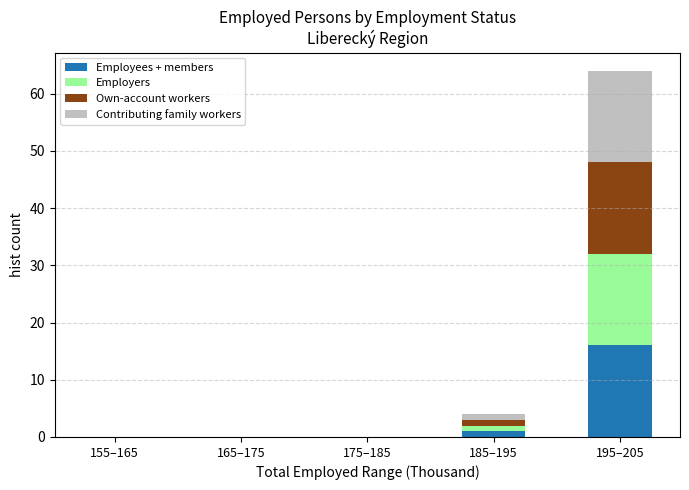

Reading left to right, transcribe the values for Employees + members.

155–165=0	165–175=0	175–185=0	185–195=1	195–205=16